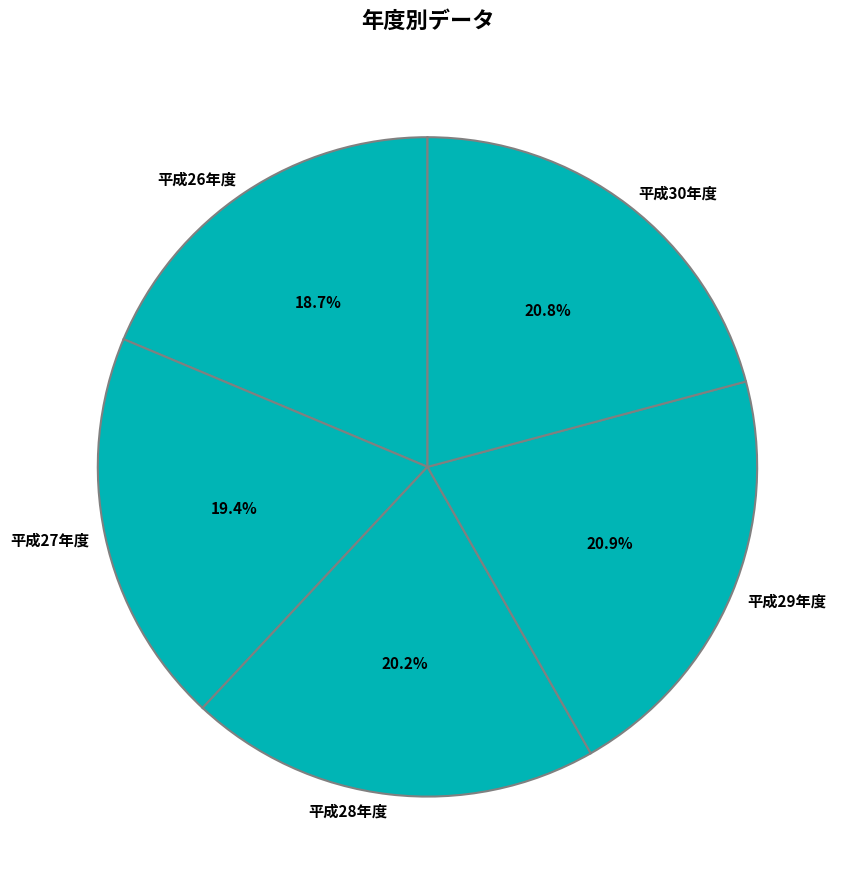

What is the smallest slice in the pie chart?

平成26年度